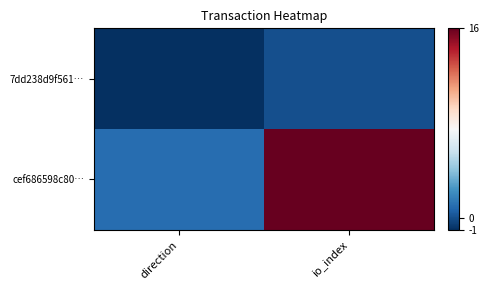

Count the number of categories in the chart.

2